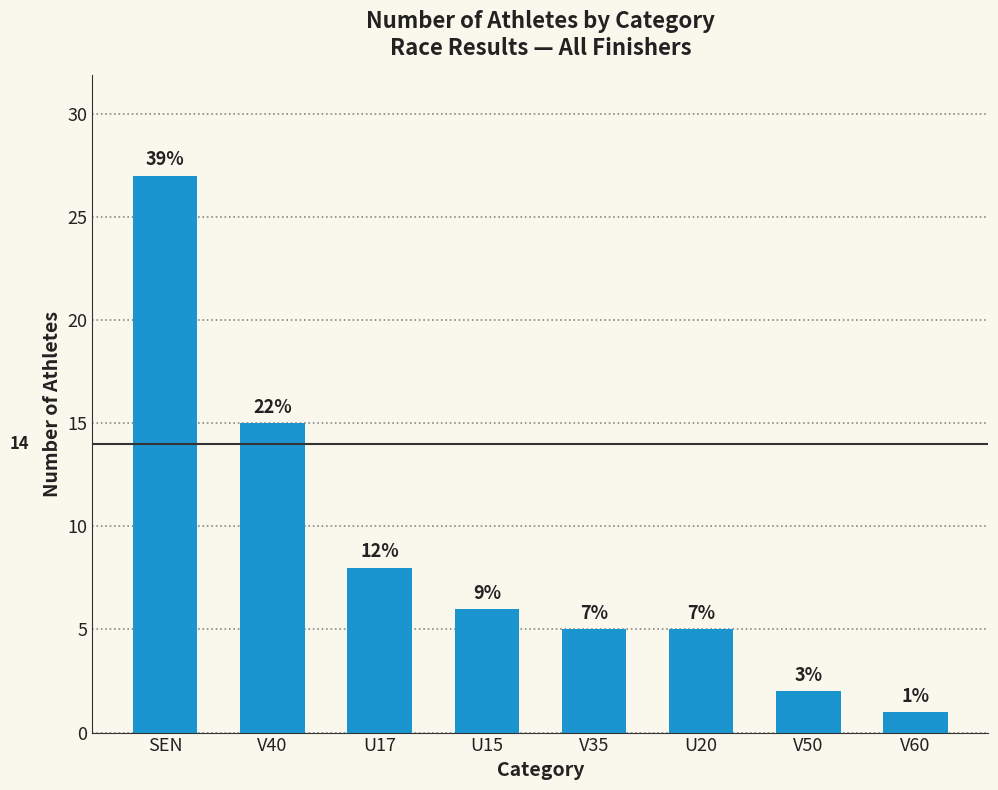

What is the sum of the values at U20 and V50?

7